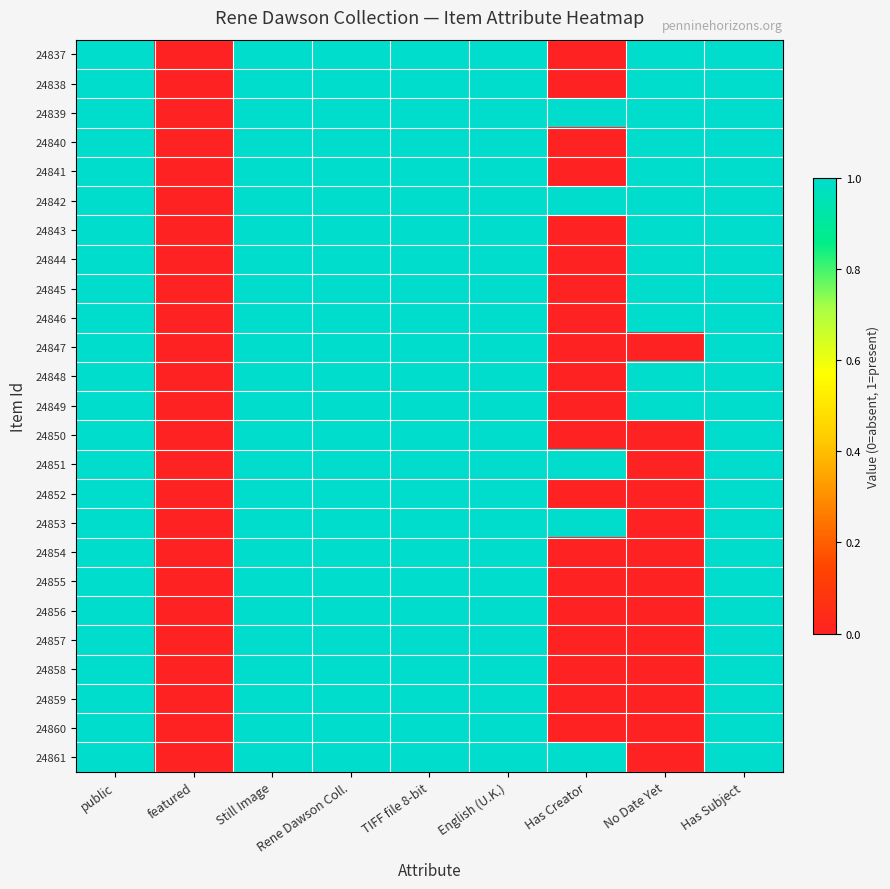

Reading left to right, list all the values displayed in this chart.

24837: public=1	featured=0	Still Image=1	Rene Dawson Coll.=1	TIFF file 8-bit=1	English (U.K.)=1	Has Creator=0	No Date Yet=1	Has Subject=1
24838: public=1	featured=0	Still Image=1	Rene Dawson Coll.=1	TIFF file 8-bit=1	English (U.K.)=1	Has Creator=0	No Date Yet=1	Has Subject=1
24839: public=1	featured=0	Still Image=1	Rene Dawson Coll.=1	TIFF file 8-bit=1	English (U.K.)=1	Has Creator=1	No Date Yet=1	Has Subject=1
24840: public=1	featured=0	Still Image=1	Rene Dawson Coll.=1	TIFF file 8-bit=1	English (U.K.)=1	Has Creator=0	No Date Yet=1	Has Subject=1
24841: public=1	featured=0	Still Image=1	Rene Dawson Coll.=1	TIFF file 8-bit=1	English (U.K.)=1	Has Creator=0	No Date Yet=1	Has Subject=1
24842: public=1	featured=0	Still Image=1	Rene Dawson Coll.=1	TIFF file 8-bit=1	English (U.K.)=1	Has Creator=1	No Date Yet=1	Has Subject=1
24843: public=1	featured=0	Still Image=1	Rene Dawson Coll.=1	TIFF file 8-bit=1	English (U.K.)=1	Has Creator=0	No Date Yet=1	Has Subject=1
24844: public=1	featured=0	Still Image=1	Rene Dawson Coll.=1	TIFF file 8-bit=1	English (U.K.)=1	Has Creator=0	No Date Yet=1	Has Subject=1
24845: public=1	featured=0	Still Image=1	Rene Dawson Coll.=1	TIFF file 8-bit=1	English (U.K.)=1	Has Creator=0	No Date Yet=1	Has Subject=1
24846: public=1	featured=0	Still Image=1	Rene Dawson Coll.=1	TIFF file 8-bit=1	English (U.K.)=1	Has Creator=0	No Date Yet=1	Has Subject=1
24847: public=1	featured=0	Still Image=1	Rene Dawson Coll.=1	TIFF file 8-bit=1	English (U.K.)=1	Has Creator=0	No Date Yet=0	Has Subject=1
24848: public=1	featured=0	Still Image=1	Rene Dawson Coll.=1	TIFF file 8-bit=1	English (U.K.)=1	Has Creator=0	No Date Yet=1	Has Subject=1
24849: public=1	featured=0	Still Image=1	Rene Dawson Coll.=1	TIFF file 8-bit=1	English (U.K.)=1	Has Creator=0	No Date Yet=1	Has Subject=1
24850: public=1	featured=0	Still Image=1	Rene Dawson Coll.=1	TIFF file 8-bit=1	English (U.K.)=1	Has Creator=0	No Date Yet=0	Has Subject=1
24851: public=1	featured=0	Still Image=1	Rene Dawson Coll.=1	TIFF file 8-bit=1	English (U.K.)=1	Has Creator=1	No Date Yet=0	Has Subject=1
24852: public=1	featured=0	Still Image=1	Rene Dawson Coll.=1	TIFF file 8-bit=1	English (U.K.)=1	Has Creator=0	No Date Yet=0	Has Subject=1
24853: public=1	featured=0	Still Image=1	Rene Dawson Coll.=1	TIFF file 8-bit=1	English (U.K.)=1	Has Creator=1	No Date Yet=0	Has Subject=1
24854: public=1	featured=0	Still Image=1	Rene Dawson Coll.=1	TIFF file 8-bit=1	English (U.K.)=1	Has Creator=0	No Date Yet=0	Has Subject=1
24855: public=1	featured=0	Still Image=1	Rene Dawson Coll.=1	TIFF file 8-bit=1	English (U.K.)=1	Has Creator=0	No Date Yet=0	Has Subject=1
24856: public=1	featured=0	Still Image=1	Rene Dawson Coll.=1	TIFF file 8-bit=1	English (U.K.)=1	Has Creator=0	No Date Yet=0	Has Subject=1
24857: public=1	featured=0	Still Image=1	Rene Dawson Coll.=1	TIFF file 8-bit=1	English (U.K.)=1	Has Creator=0	No Date Yet=0	Has Subject=1
24858: public=1	featured=0	Still Image=1	Rene Dawson Coll.=1	TIFF file 8-bit=1	English (U.K.)=1	Has Creator=0	No Date Yet=0	Has Subject=1
24859: public=1	featured=0	Still Image=1	Rene Dawson Coll.=1	TIFF file 8-bit=1	English (U.K.)=1	Has Creator=0	No Date Yet=0	Has Subject=1
24860: public=1	featured=0	Still Image=1	Rene Dawson Coll.=1	TIFF file 8-bit=1	English (U.K.)=1	Has Creator=0	No Date Yet=0	Has Subject=1
24861: public=1	featured=0	Still Image=1	Rene Dawson Coll.=1	TIFF file 8-bit=1	English (U.K.)=1	Has Creator=1	No Date Yet=0	Has Subject=1